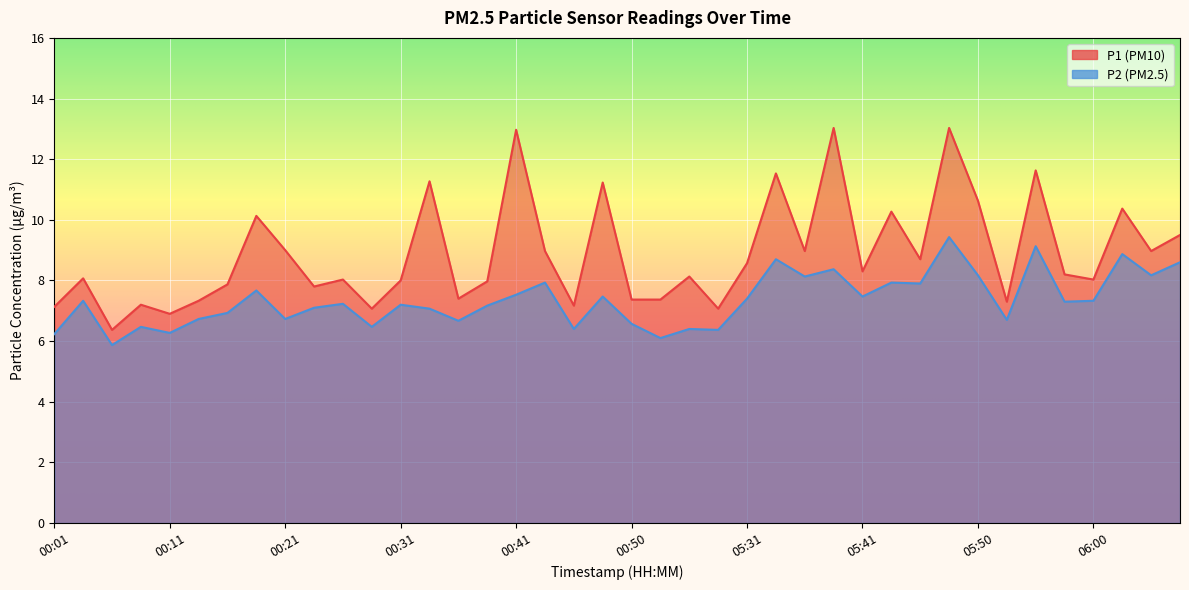

Reading right to left, extract all data points from this chart.

P1: 06:08=9.5	06:05=9.0	06:03=10.4	06:00=8.0	05:58=8.2	05:55=11.6	05:53=7.3	05:50=10.6	05:48=13.0	05:46=8.7	05:43=10.3	05:41=8.3	05:38=13.0	05:36=9.0	05:33=11.5	05:31=8.6	00:58=7.1	00:55=8.1	00:53=7.4	00:50=7.4	00:48=11.2	00:45=7.2	00:43=9.0	00:41=13.0	00:38=8.0	00:36=7.4	00:33=11.3	00:31=8.0	00:28=7.1	00:26=8.0	00:23=7.8	00:21=9.0	00:18=10.1	00:16=7.9	00:14=7.3	00:11=6.9	00:09=7.2	00:06=6.4	00:04=8.1	00:01=7.1
P2: 06:08=8.6	06:05=8.2	06:03=8.9	06:00=7.3	05:58=7.3	05:55=9.1	05:53=6.7	05:50=8.2	05:48=9.4	05:46=7.9	05:43=7.9	05:41=7.5	05:38=8.4	05:36=8.1	05:33=8.7	05:31=7.4	00:58=6.4	00:55=6.4	00:53=6.1	00:50=6.6	00:48=7.5	00:45=6.4	00:43=7.9	00:41=7.5	00:38=7.2	00:36=6.7	00:33=7.1	00:31=7.2	00:28=6.5	00:26=7.2	00:23=7.1	00:21=6.7	00:18=7.7	00:16=6.9	00:14=6.7	00:11=6.3	00:09=6.5	00:06=5.9	00:04=7.3	00:01=6.2